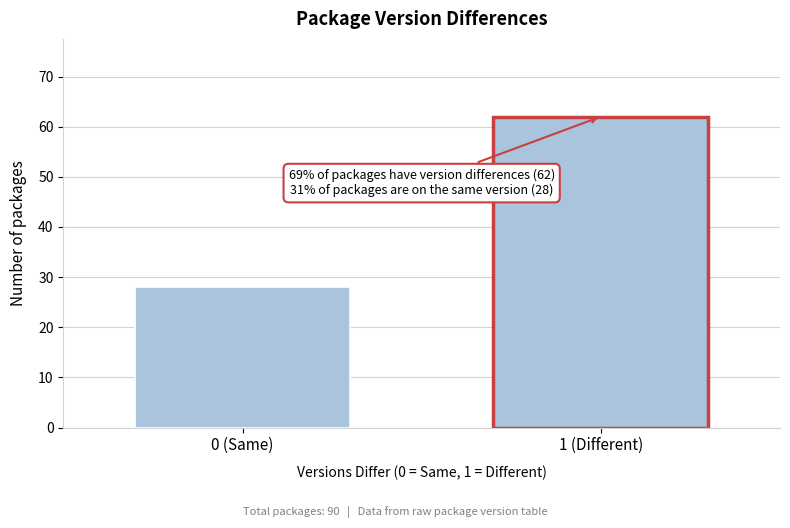

Reading left to right, list all the values displayed in this chart.

28	62